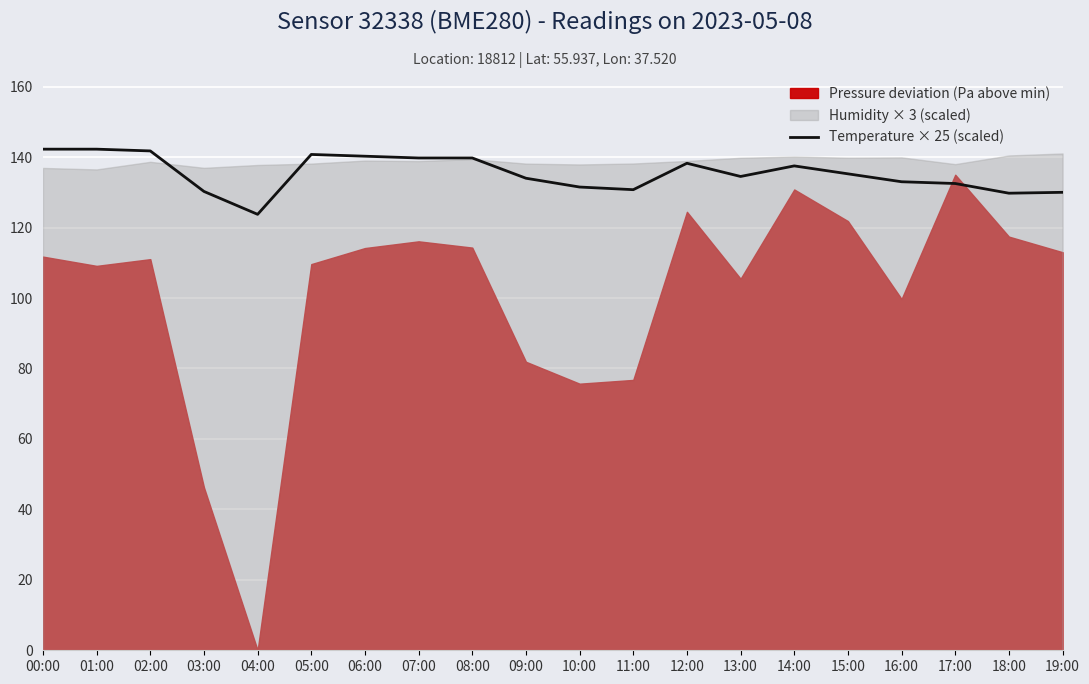

Reading right to left, transcribe all the data shown in this chart.

130.0	129.8	132.5	133.0	135.2	137.5	134.5	138.2	130.8	131.5	134.0	139.8	139.8	140.2	140.8	123.8	130.2	141.8	142.2	142.2